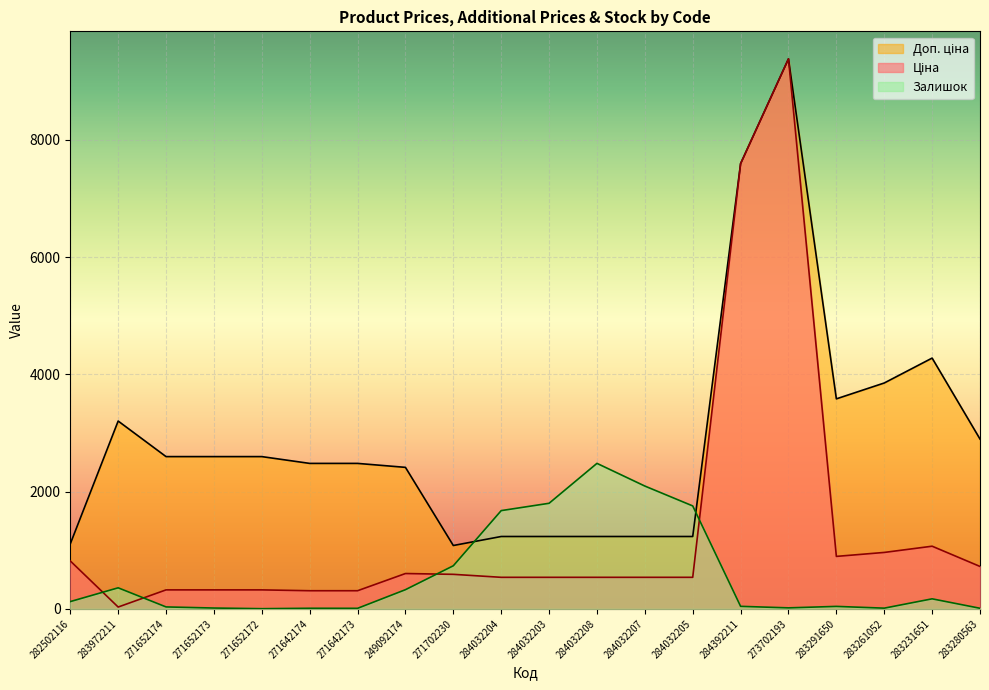

List the series in order of their peak value, lowest first.

Залишок, Ціна, Доп. ціна